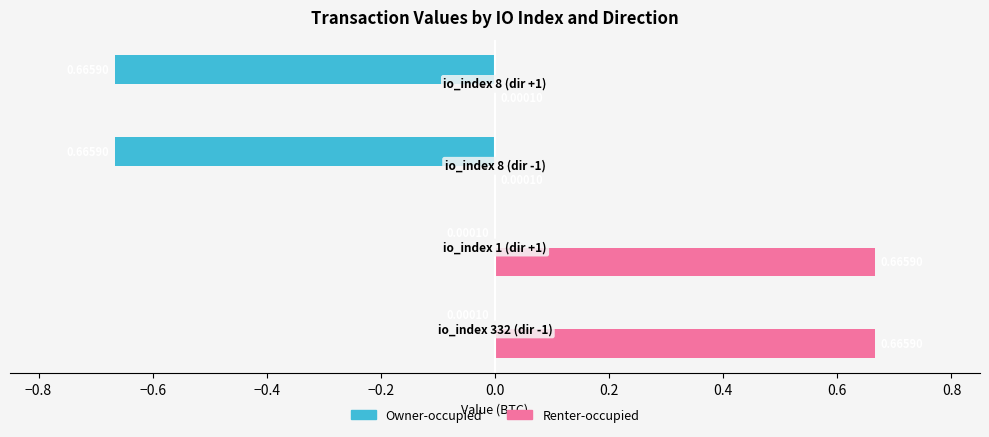

Which series has the largest total across all categories?

Renter-occupied